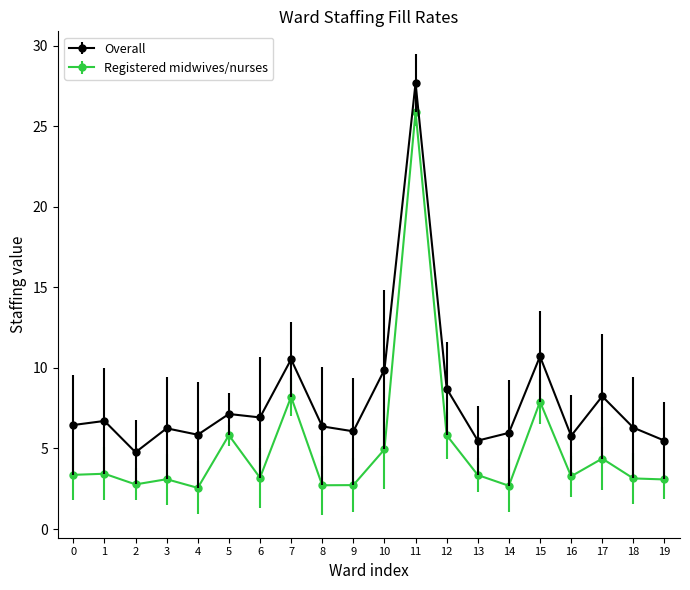

What is the value of the Overall point at the 6th from the left?

7.1